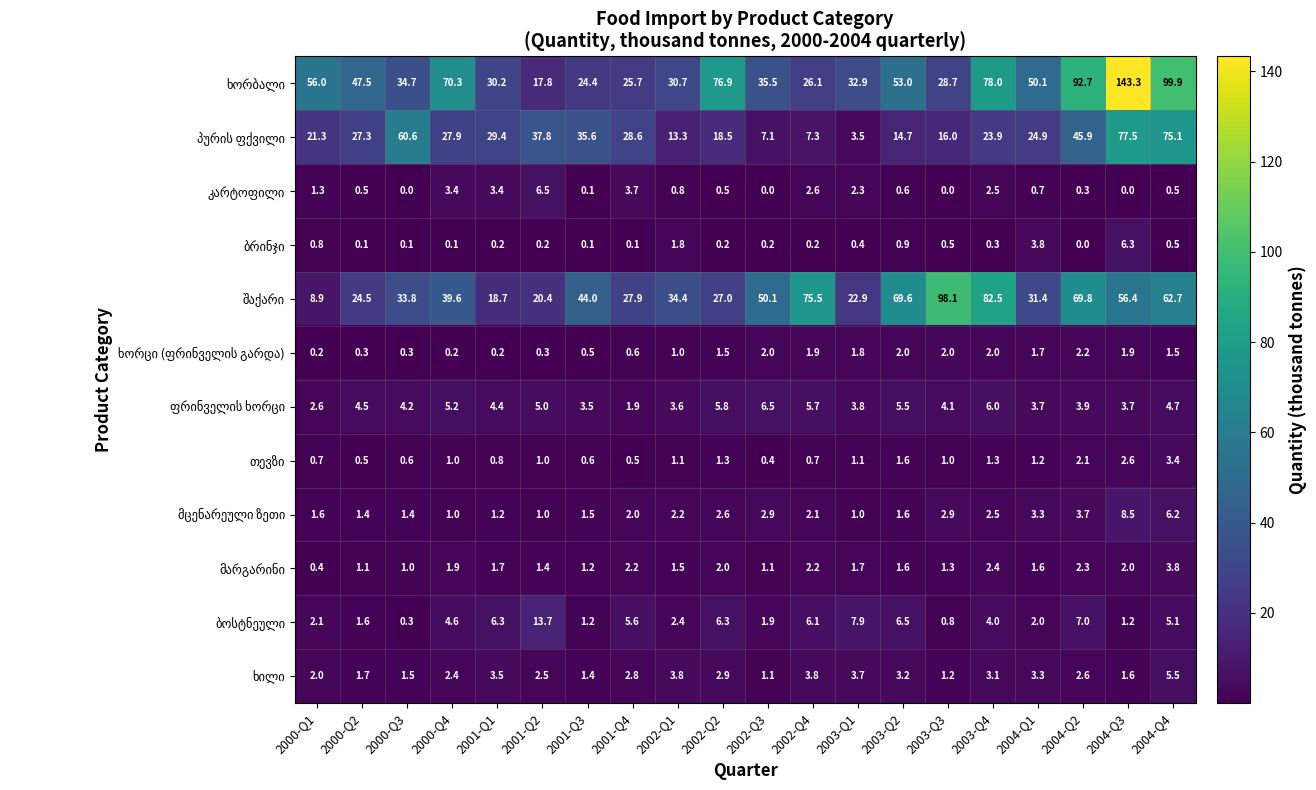

How many distinct data groups are displayed?

12